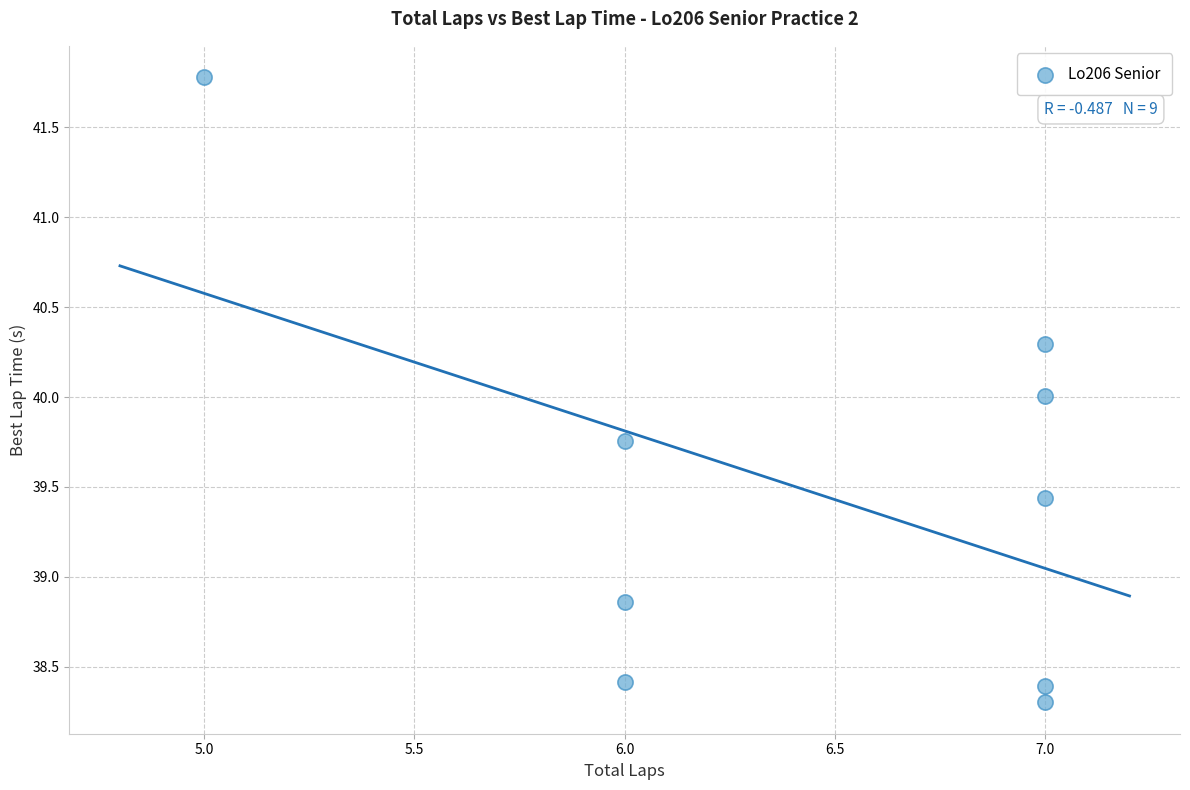

What is the range of Y values (max minus min)?

3.5